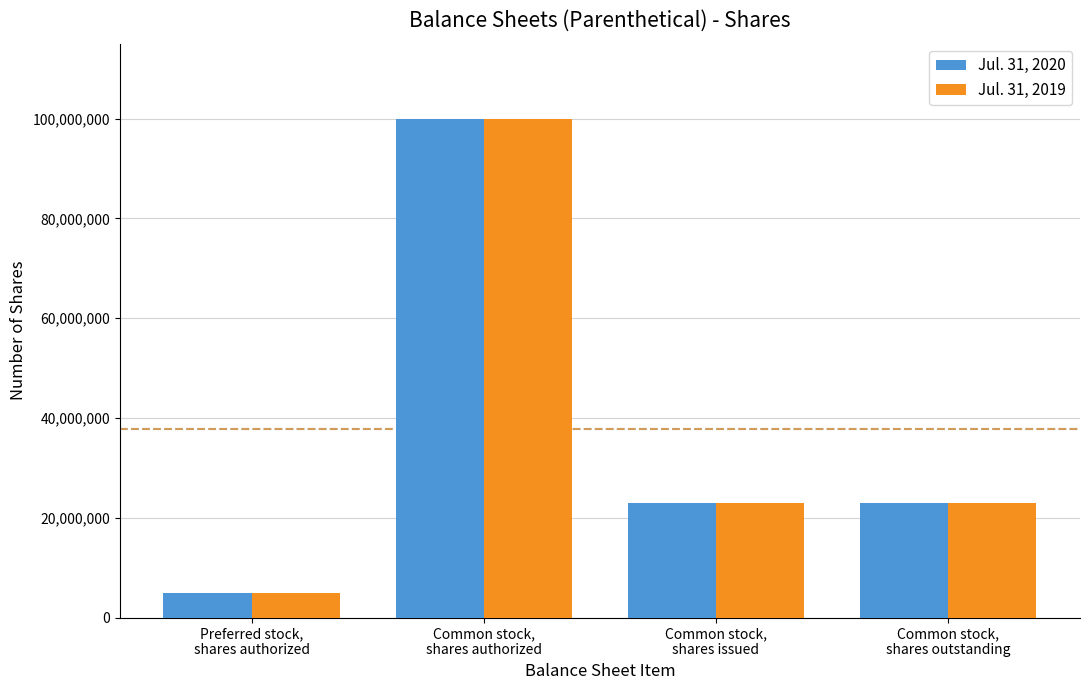

What are all the series names shown in the legend?

Jul. 31, 2020, Jul. 31, 2019